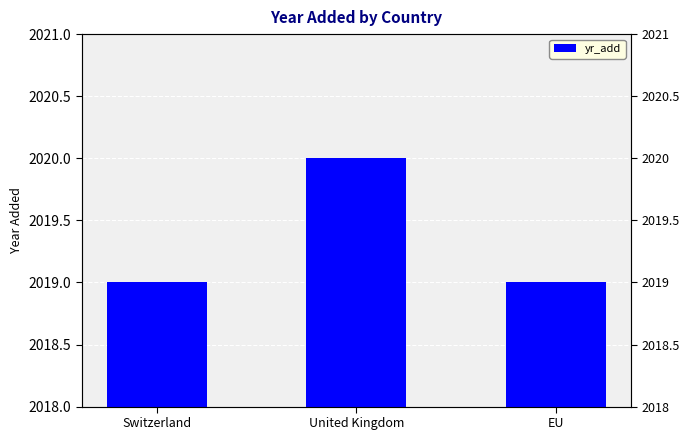

What is the value of the 2nd bar from the left?

2020